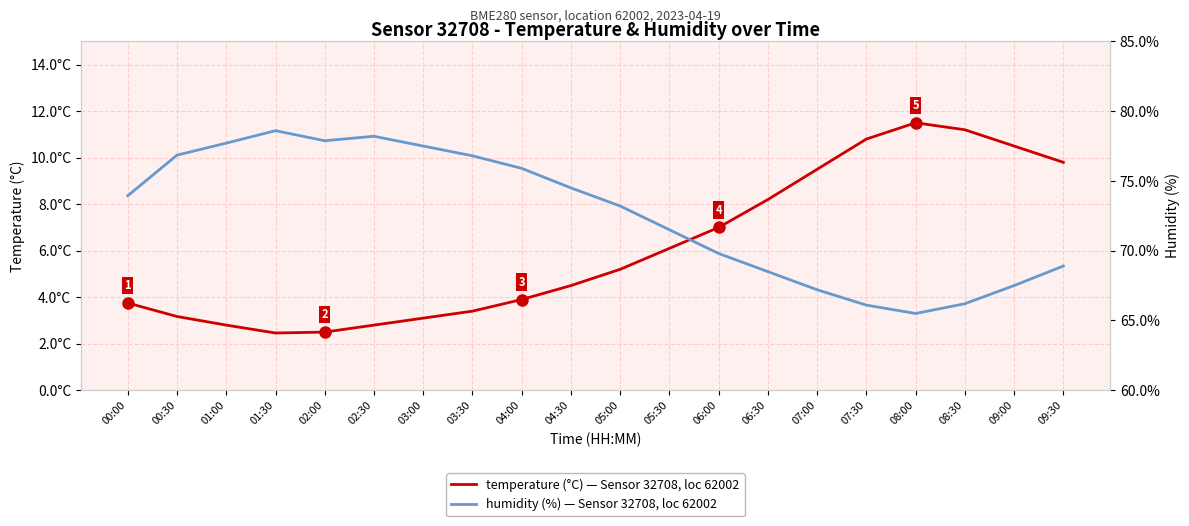

The humidity series shows 119.1 at 00:00. True or false?

False